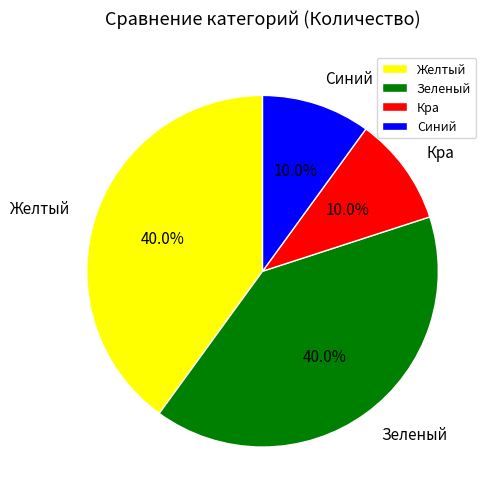

True or false: Зеленый accounts for 34% of the total.

False